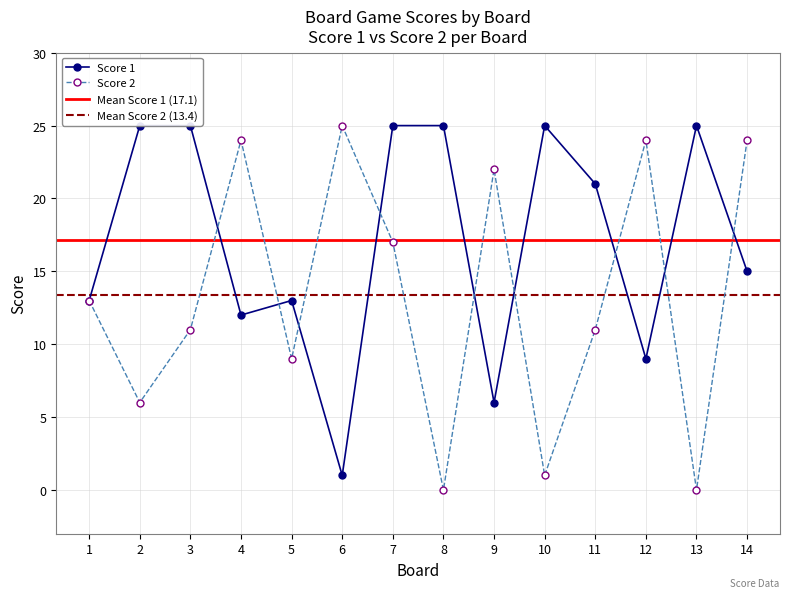

Which has a higher value, 12 or 6?

12